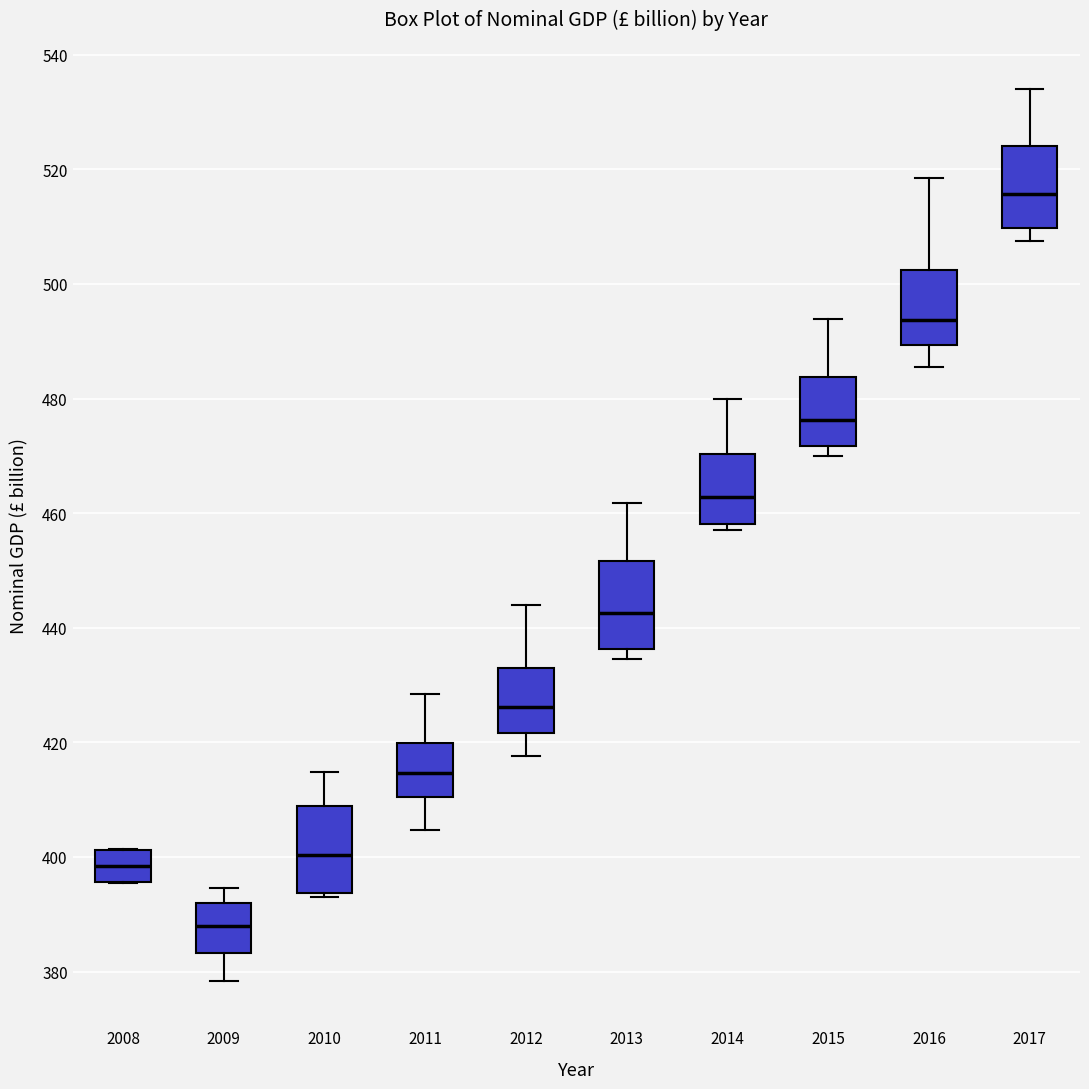

Reading left to right, transcribe this box plot: for each box, give where its median line is, the range the box spans, and where its two whiskers end, as read against the y-axis. The values are not printed on the chart, so give them approximately, as read against the axis.

2008: median 398, box 396 to 402, whiskers 396 to 402
2009: median 388, box 384 to 392, whiskers 378 to 394
2010: median 400, box 394 to 408, whiskers 394 (just below the box's lower edge) to 414
2011: median 414, box 410 to 420, whiskers 404 to 428
2012: median 426, box 422 to 432, whiskers 418 to 444
2013: median 442, box 436 to 452, whiskers 434 to 462
2014: median 462, box 458 to 470, whiskers 458 (just below the box's lower edge) to 480
2015: median 476, box 472 to 484, whiskers 470 to 494
2016: median 494, box 490 to 502, whiskers 486 to 518
2017: median 516, box 510 to 524, whiskers 508 to 534